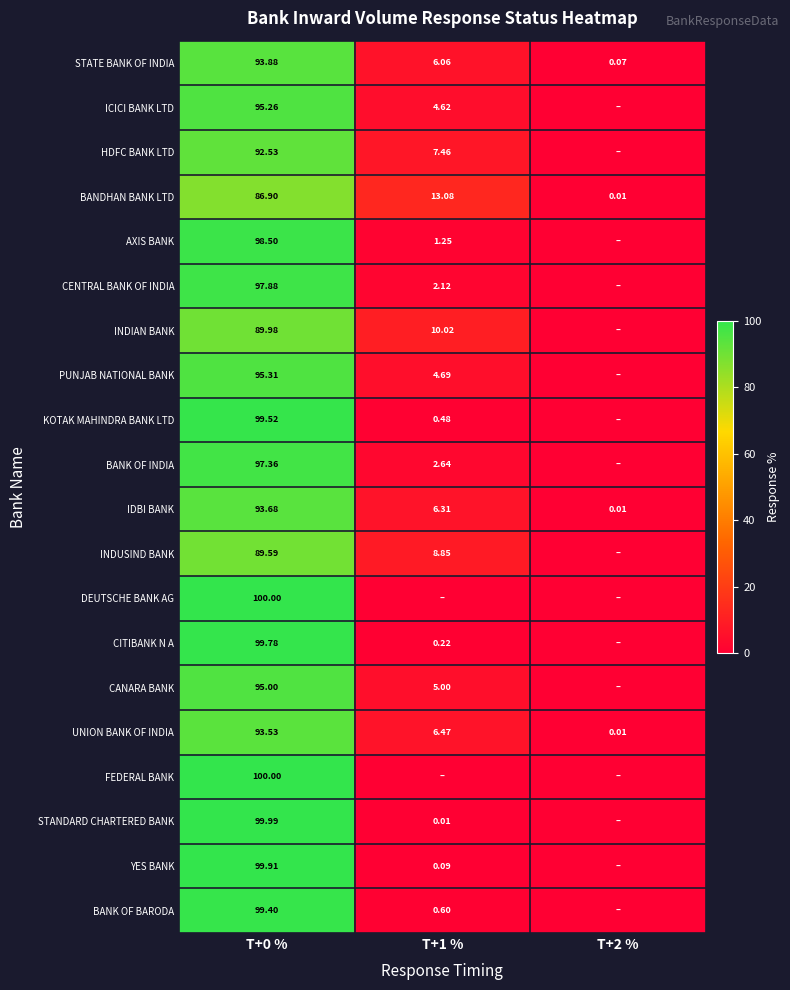

At which category is the sum across all series the highest?

T+0 %